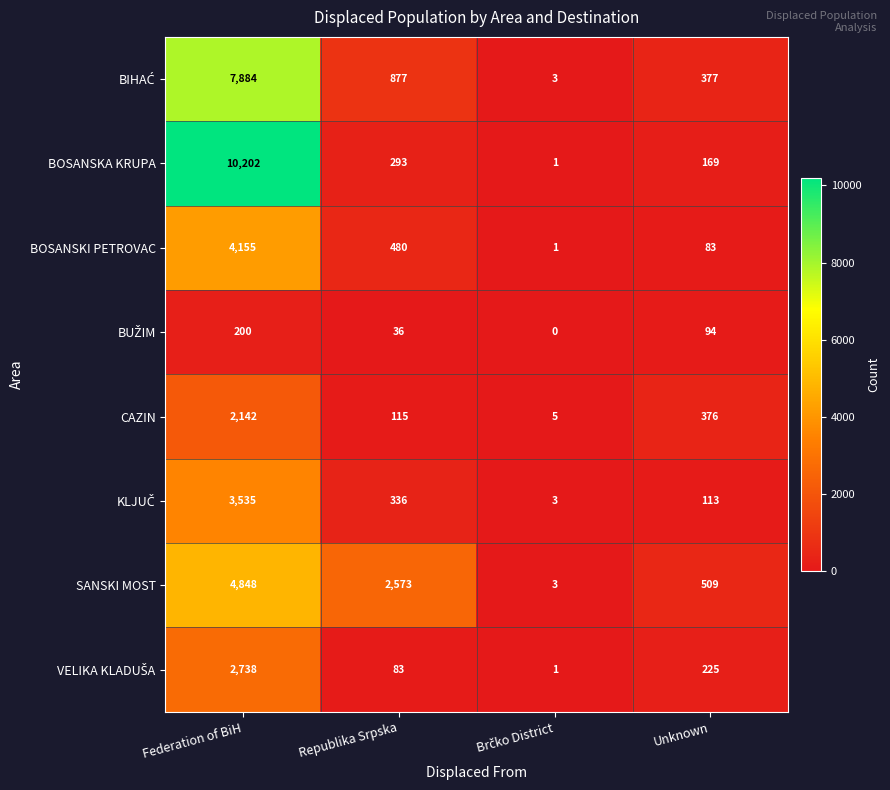

At which label does BOSANSKI PETROVAC first exceed 480?

Federation of BiH